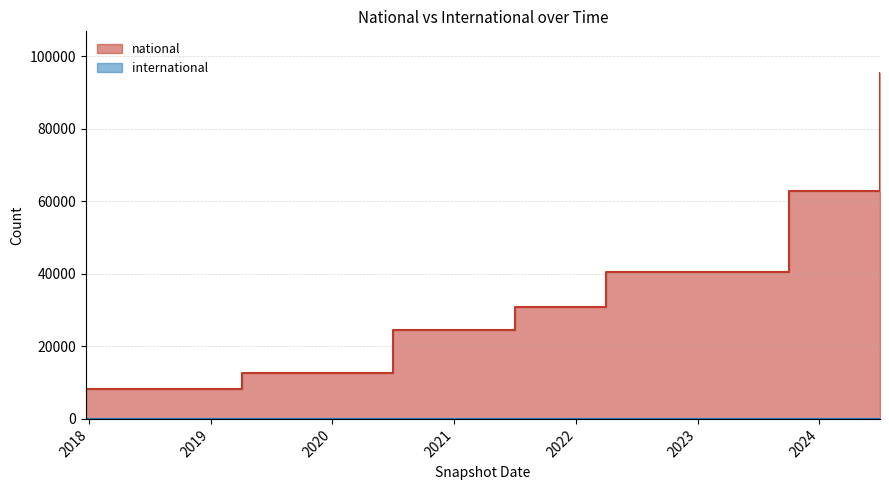

Reading left to right, what are all the values shown in this chart?

8184	8184	8184	8184	8184	12791	12791	12791	12791	12791	24561	24561	24561	24561	30776	30776	30776	40531	40531	40531	40531	40531	40531	62852	62852	62852	95459